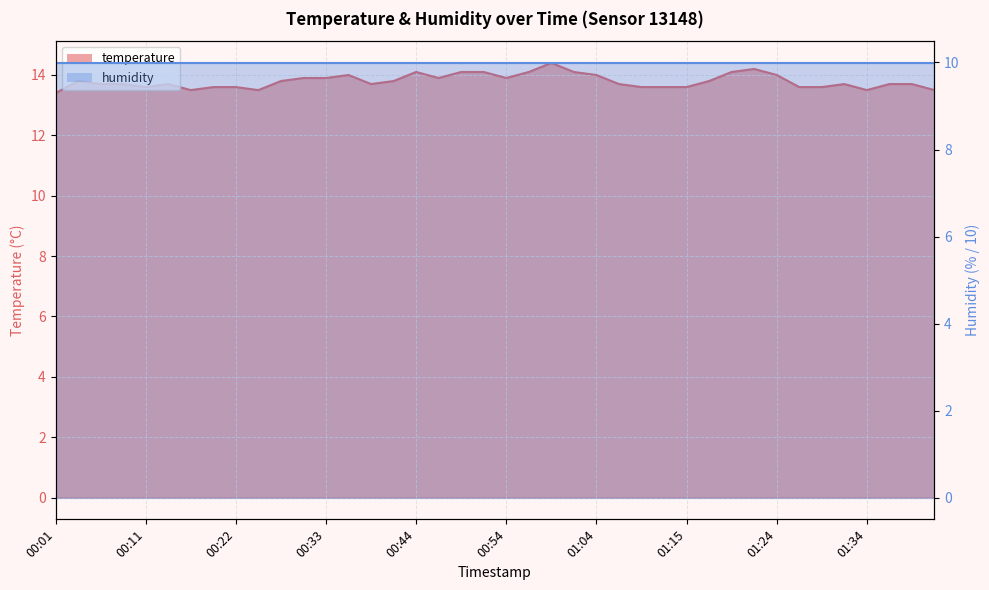

At which category does the chart reach its minimum across all series?

00:01